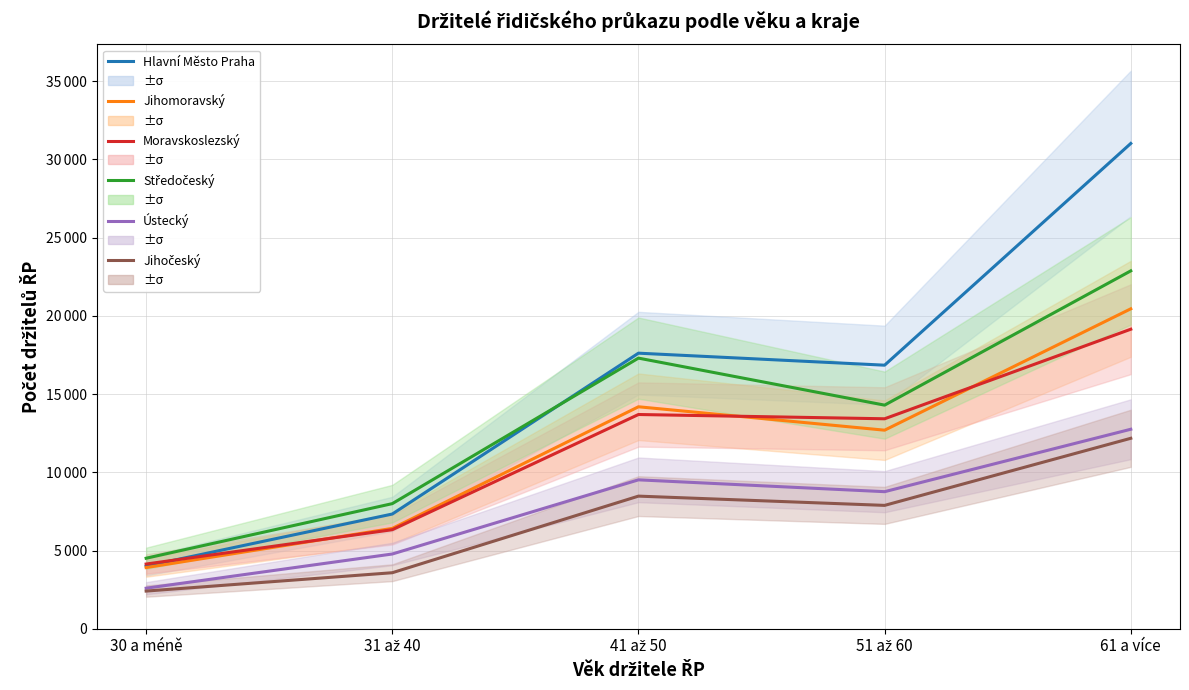

True or false: Ústecký has more than 0 interior local peaks.

True